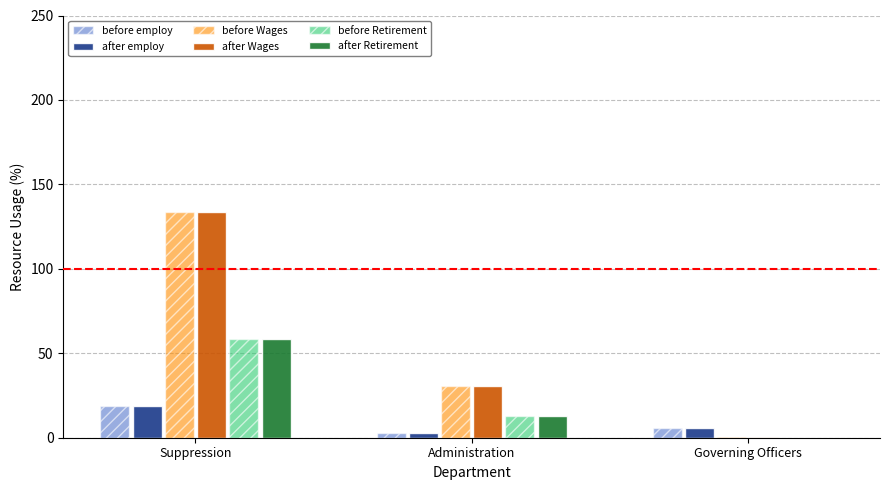

How many data points in before Retirement are above 13?

2